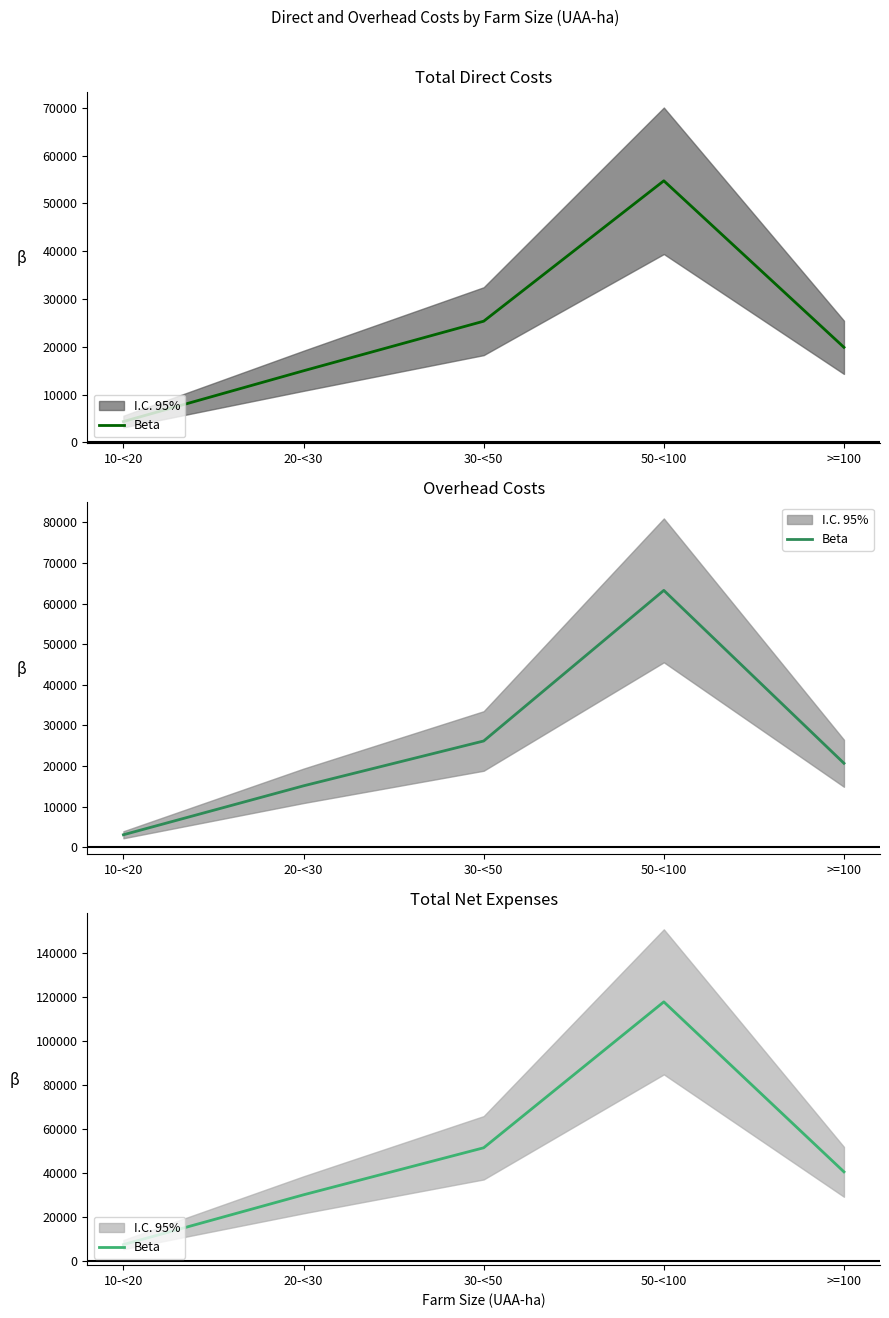

Which category has the lowest value across all series?

10-<20